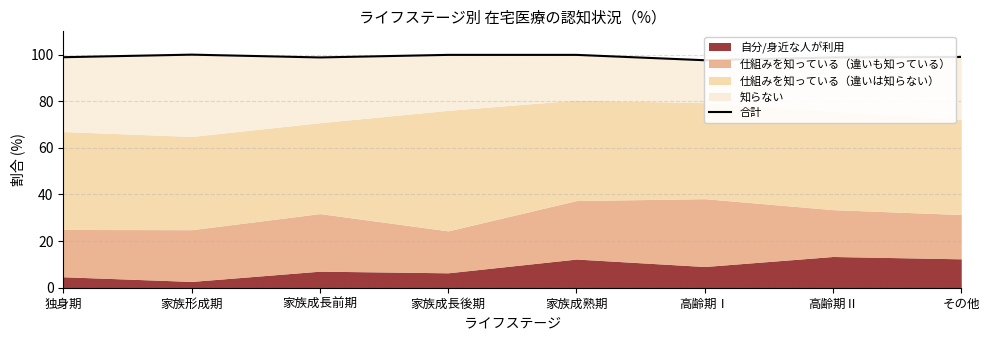

Which has a higher value, 独身期 or 高齢期Ⅰ?

独身期